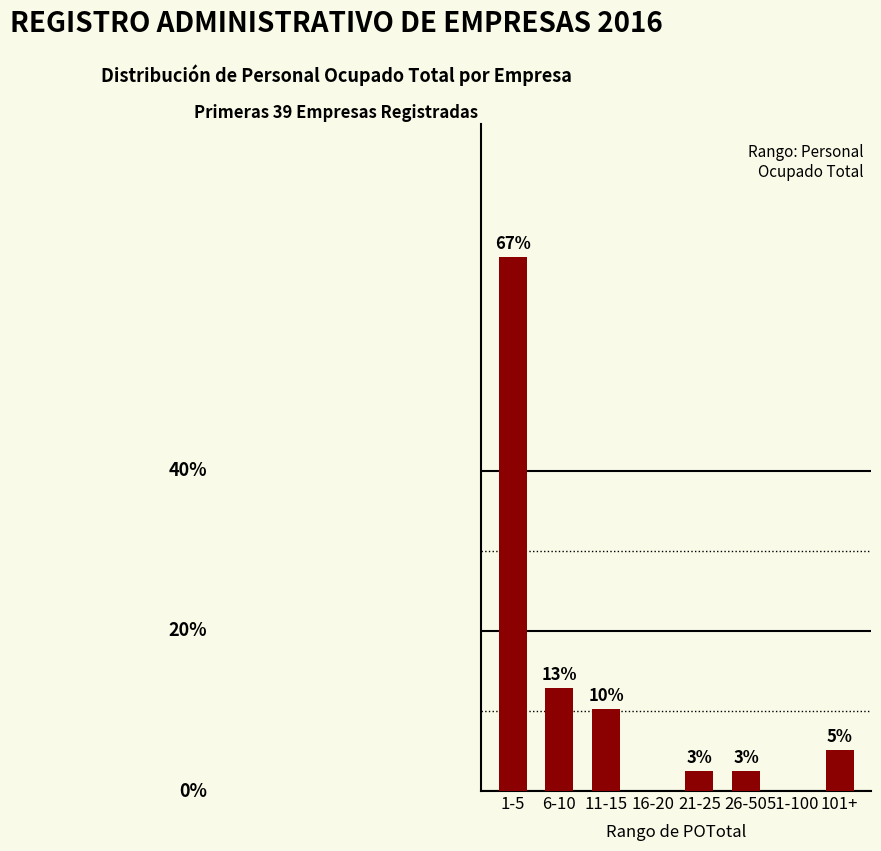

How many distinct data groups are displayed?

1